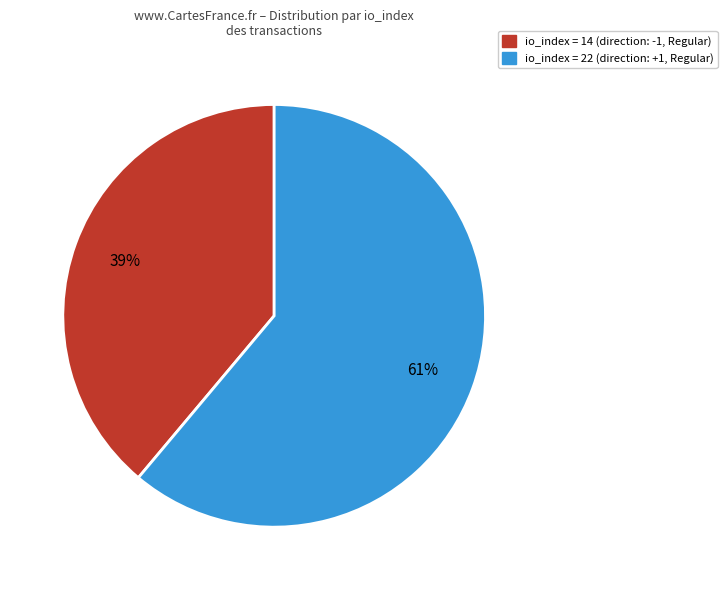

To the nearest percent, what is the difference between the largest and smallest slice percentages?

22%